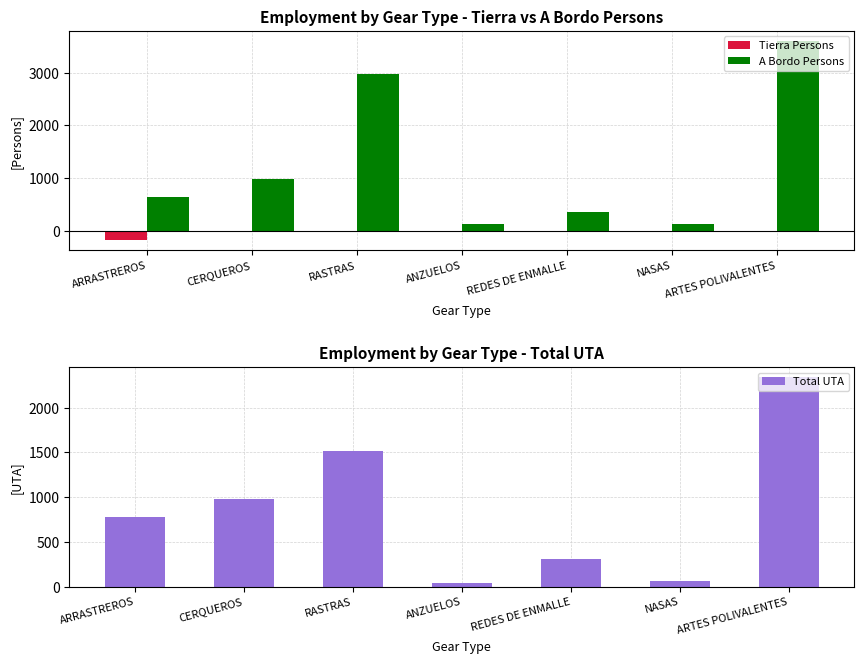

At which category does the chart reach its peak across all series?

ARTES POLIVALENTES